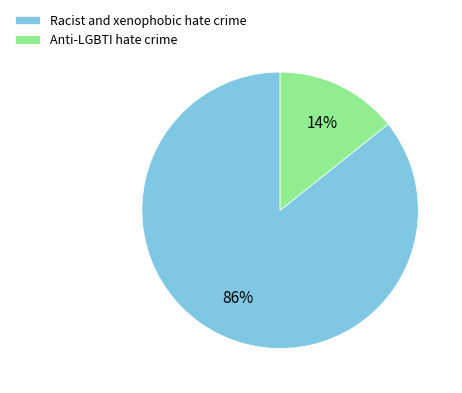

Do Anti-LGBTI hate crime and Racist and xenophobic hate crime together represent more than half of the pie?

Yes